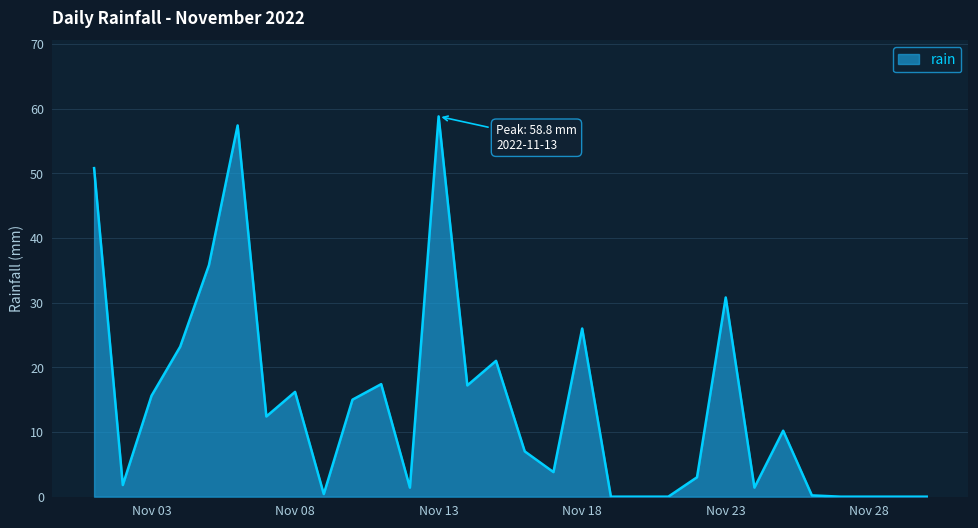

What is the greatest value displayed?

58.8